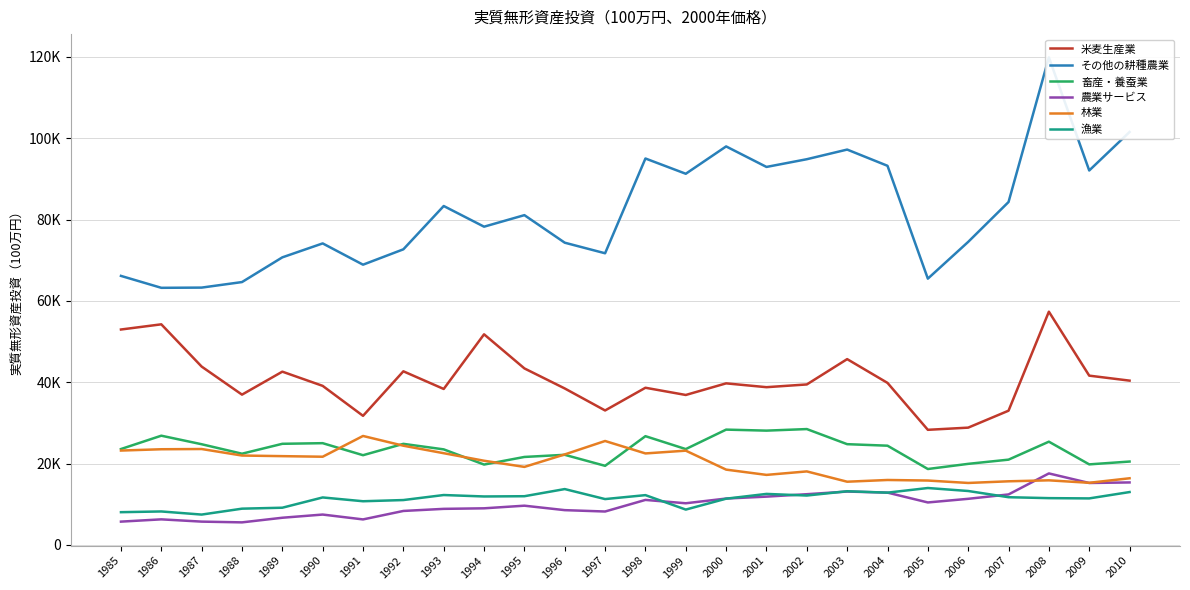

Between 2007 and 2004, which is larger?

2004